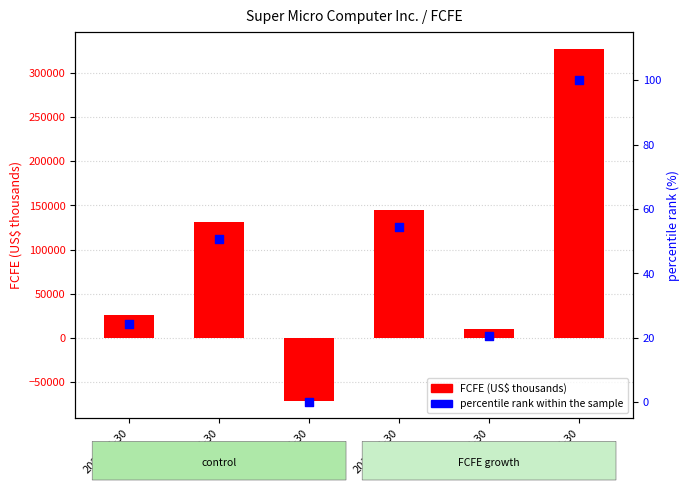

Which series has the widest spread of Y values?

FCFE